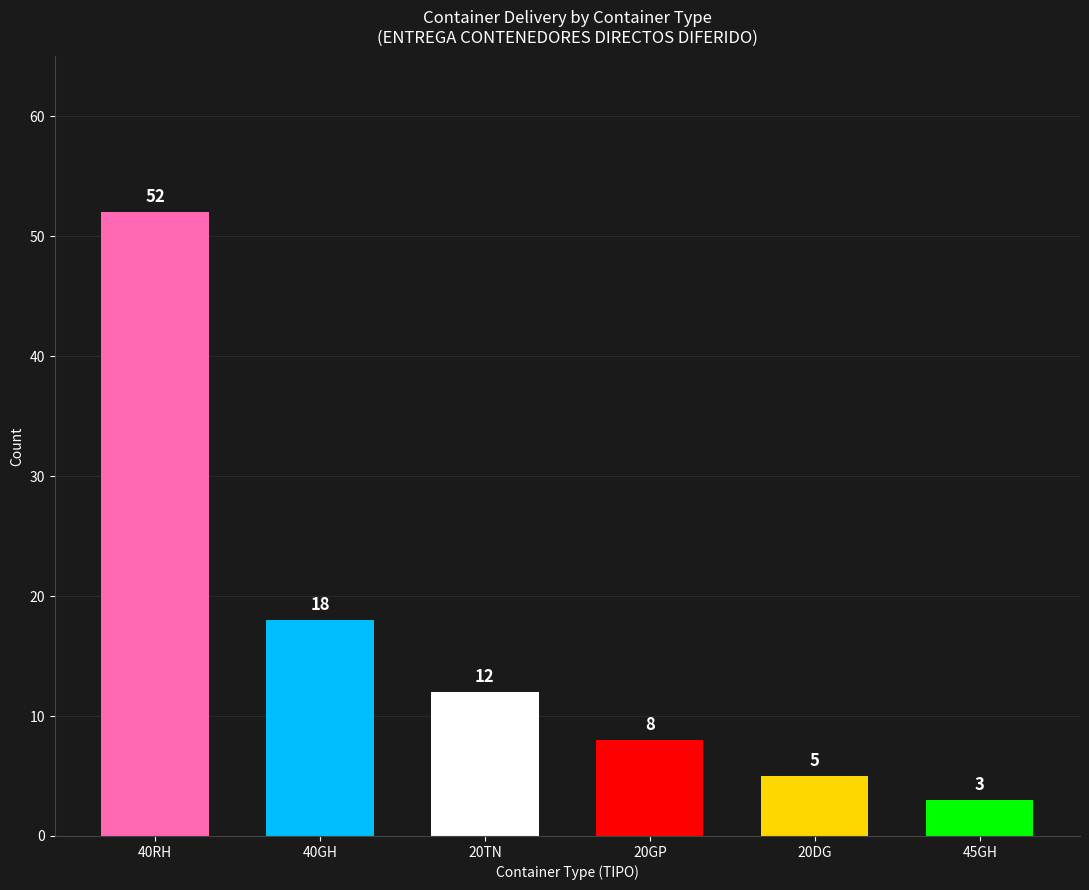

Is it true that the value at 20TN is 12?

True